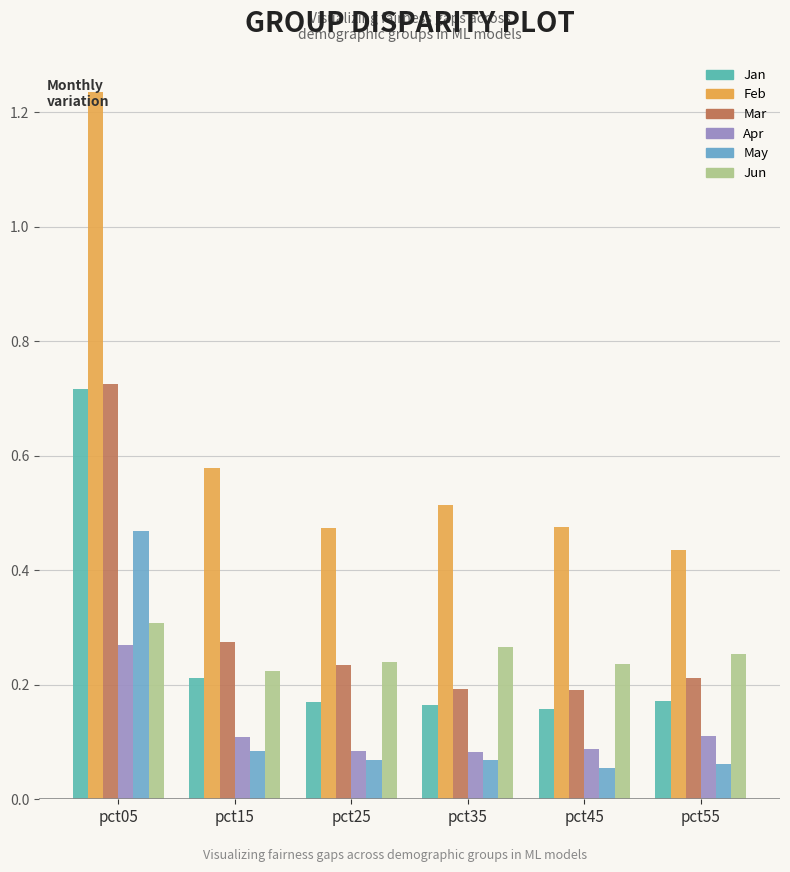

The Feb series shows 1.2 at pct05. True or false?

True